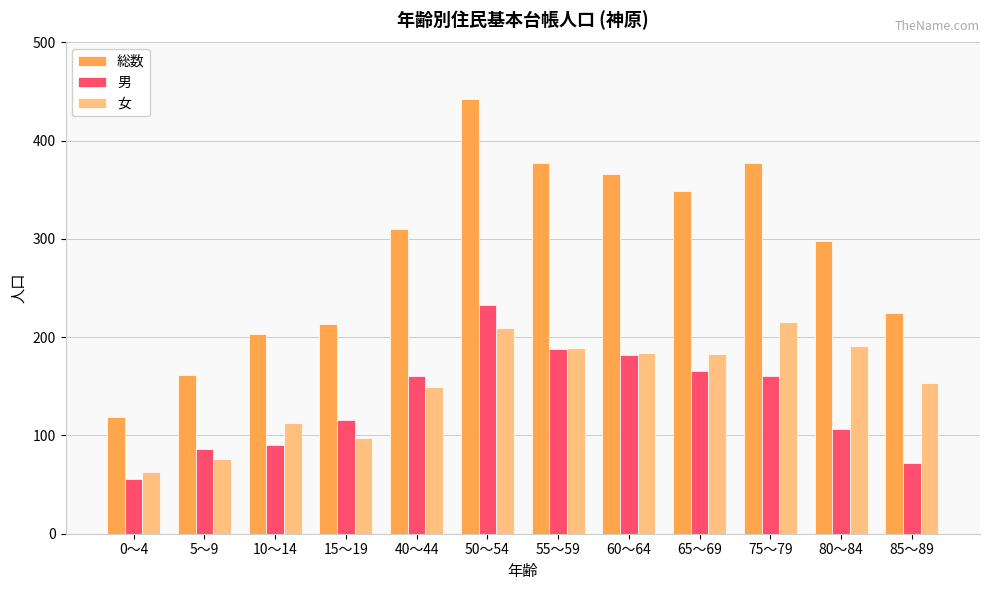

Which series has the largest total across all categories?

総数